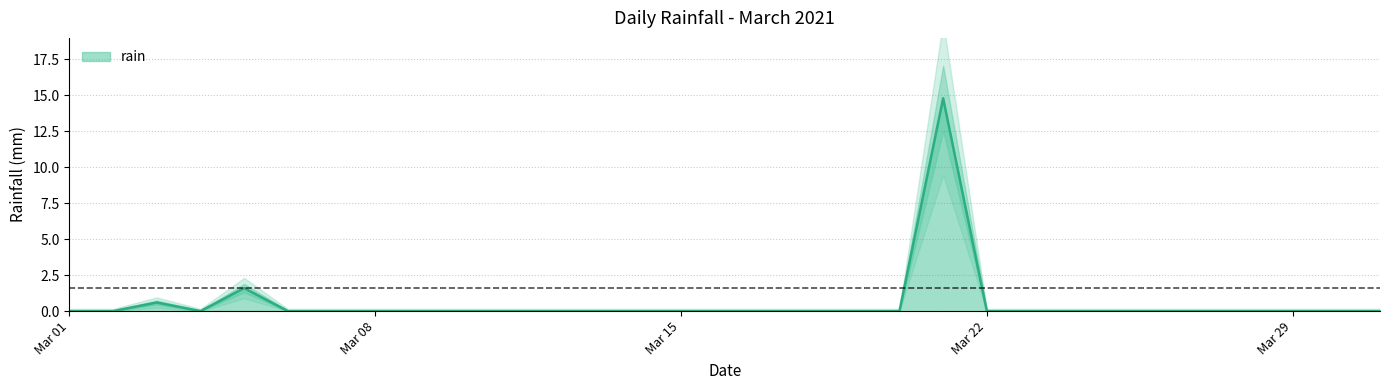

Between 2021-03-28 and 2021-03-27, which is larger?

2021-03-28